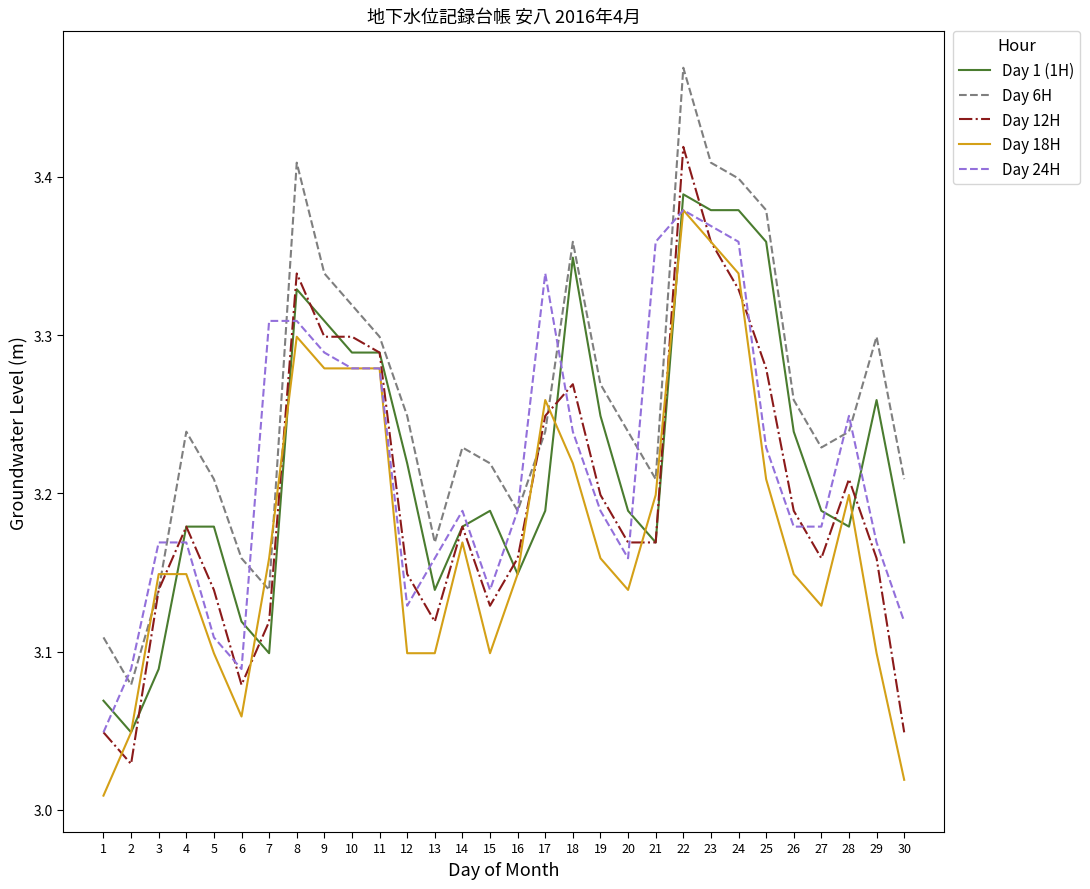

Is the value of Day 6H at 3 greater than the value of Day 24H at 24?

No